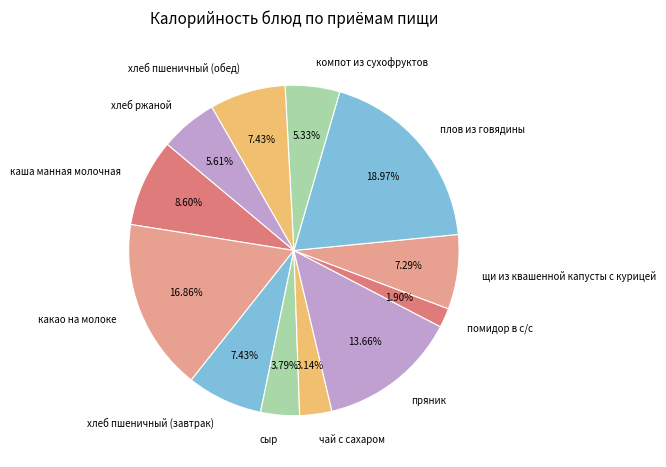

To the nearest percent, what is the average slice percentage?

8%